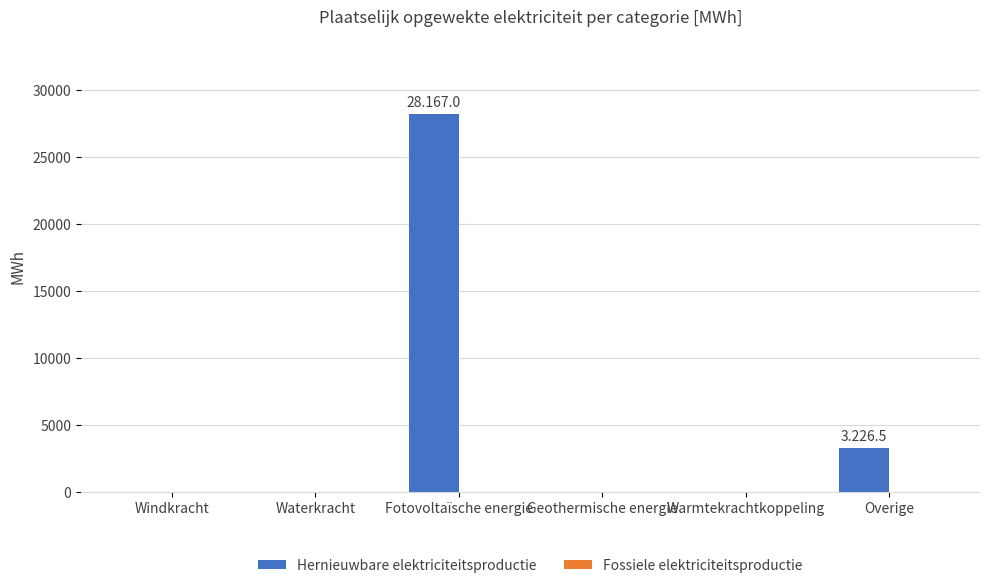

The chart shows a value of 28167.0 at Fotovoltaïsche energie. True or false?

True